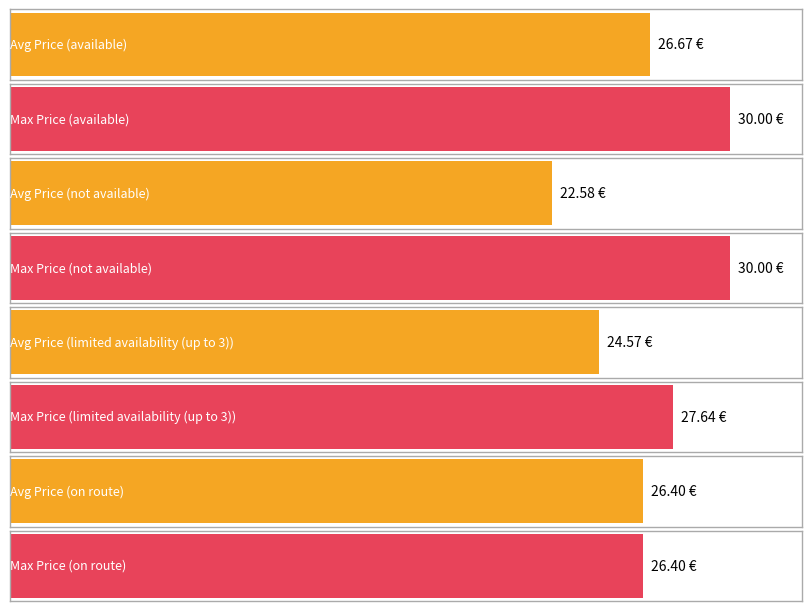

What are all the series names shown in the legend?

Average Price, Max Price